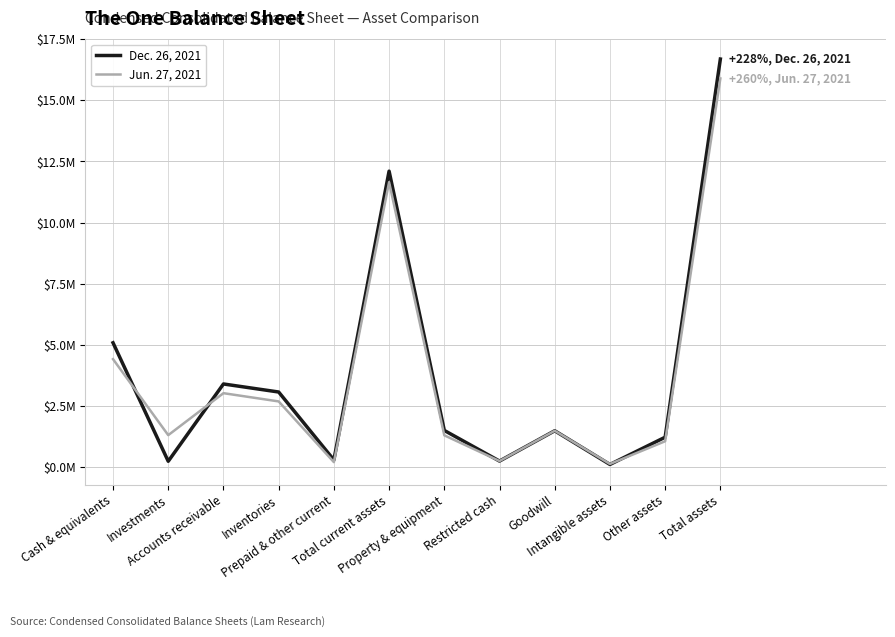

How many interior local valleys does the Jun. 27, 2021 series have?

4